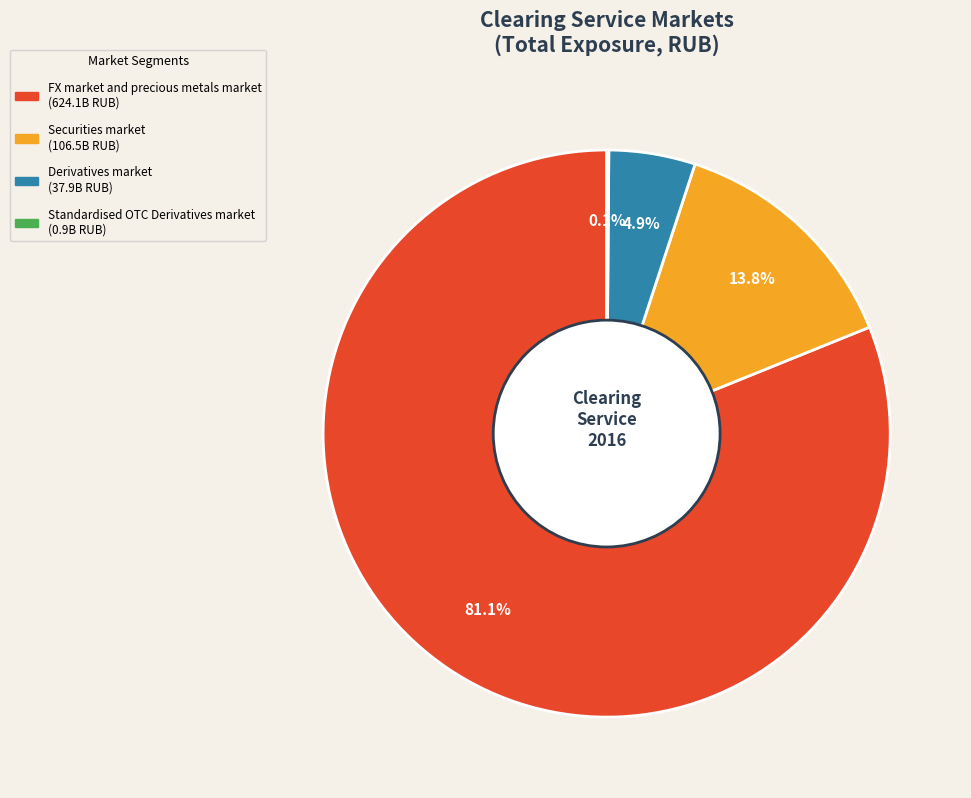

To the nearest percent, what is the average slice percentage?

25%